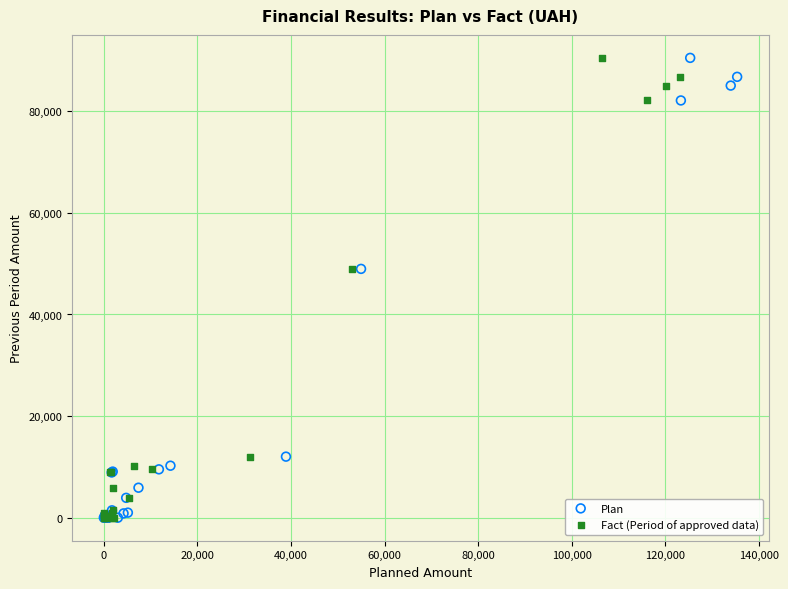

What are all the series names shown in the legend?

Plan, Fact (Period of approved data)